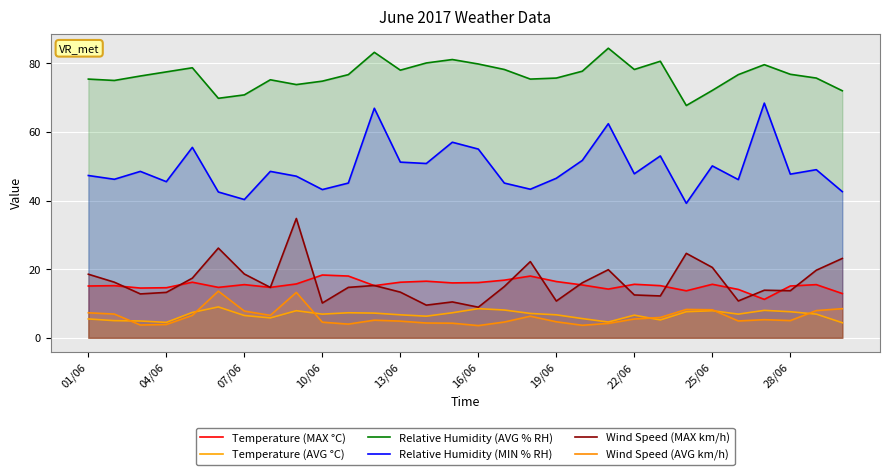

What is the greatest value displayed?

84.4